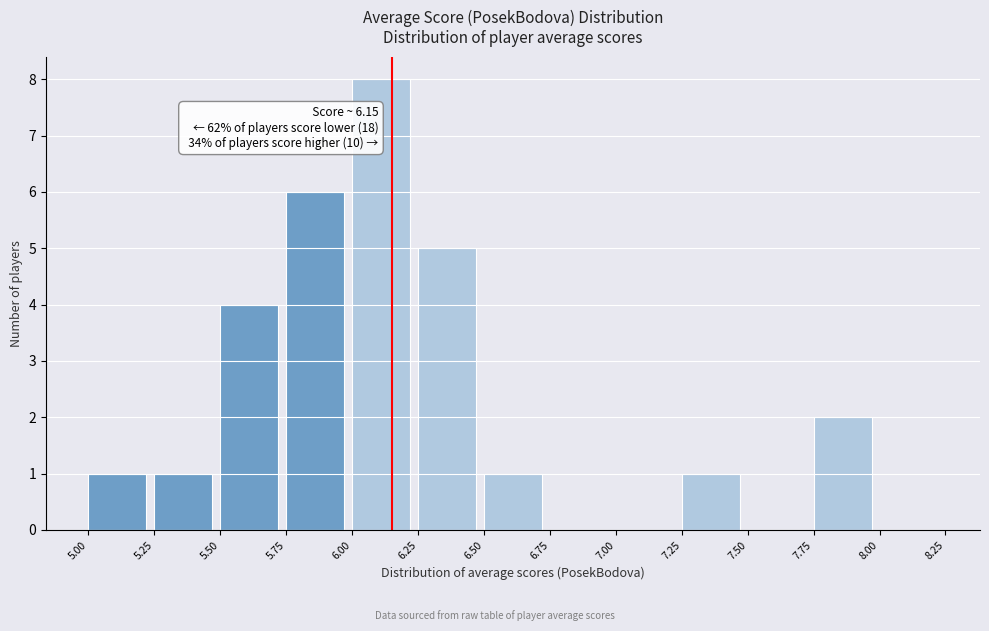

Over which range of the x-axis is the bar tallest?

6.00 to 6.25